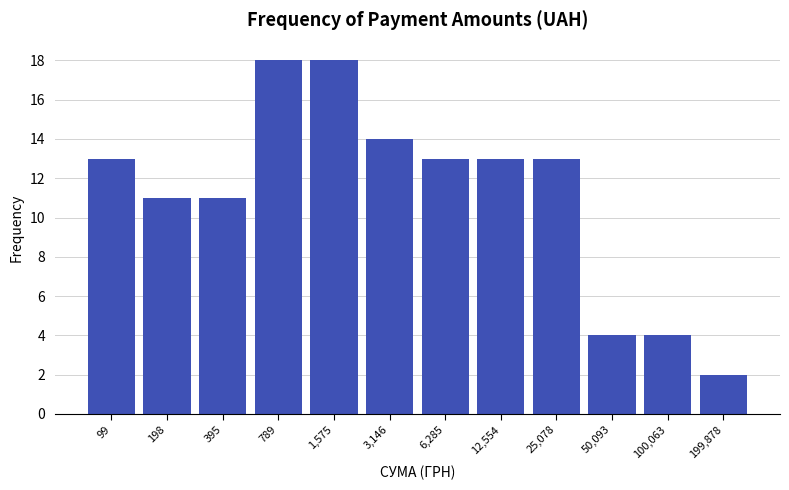

Reading left to right, what are all the values shown in this chart?

13	11	11	18	18	14	13	13	13	4	4	2